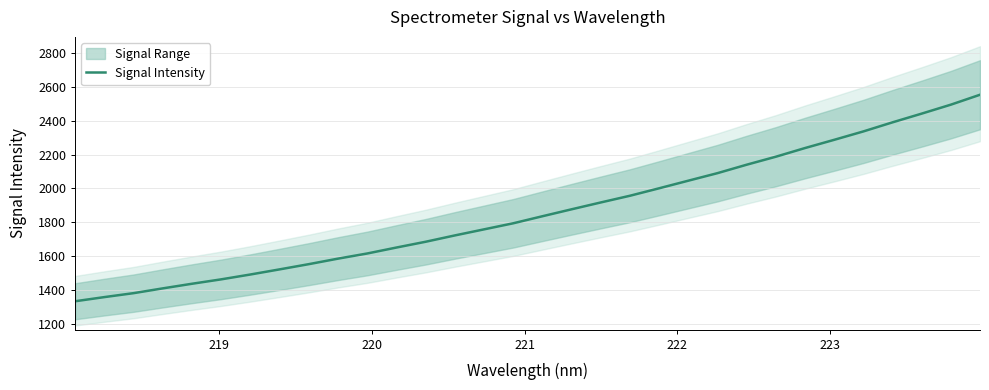

How many lines are shown in the chart?

1